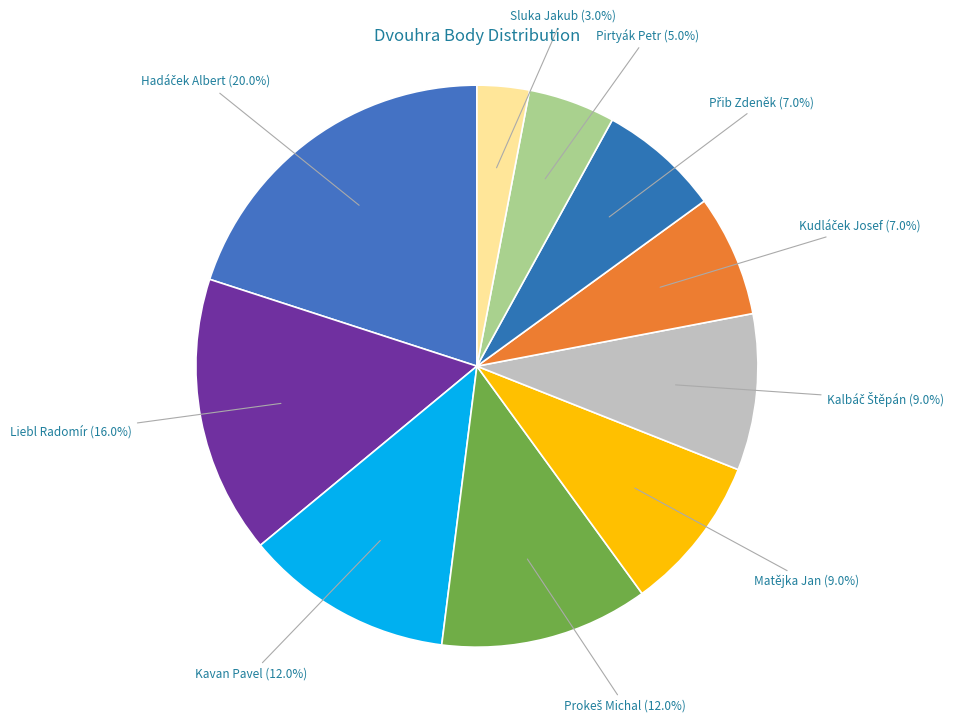

Which category has the smallest portion of the pie?

Sluka Jakub